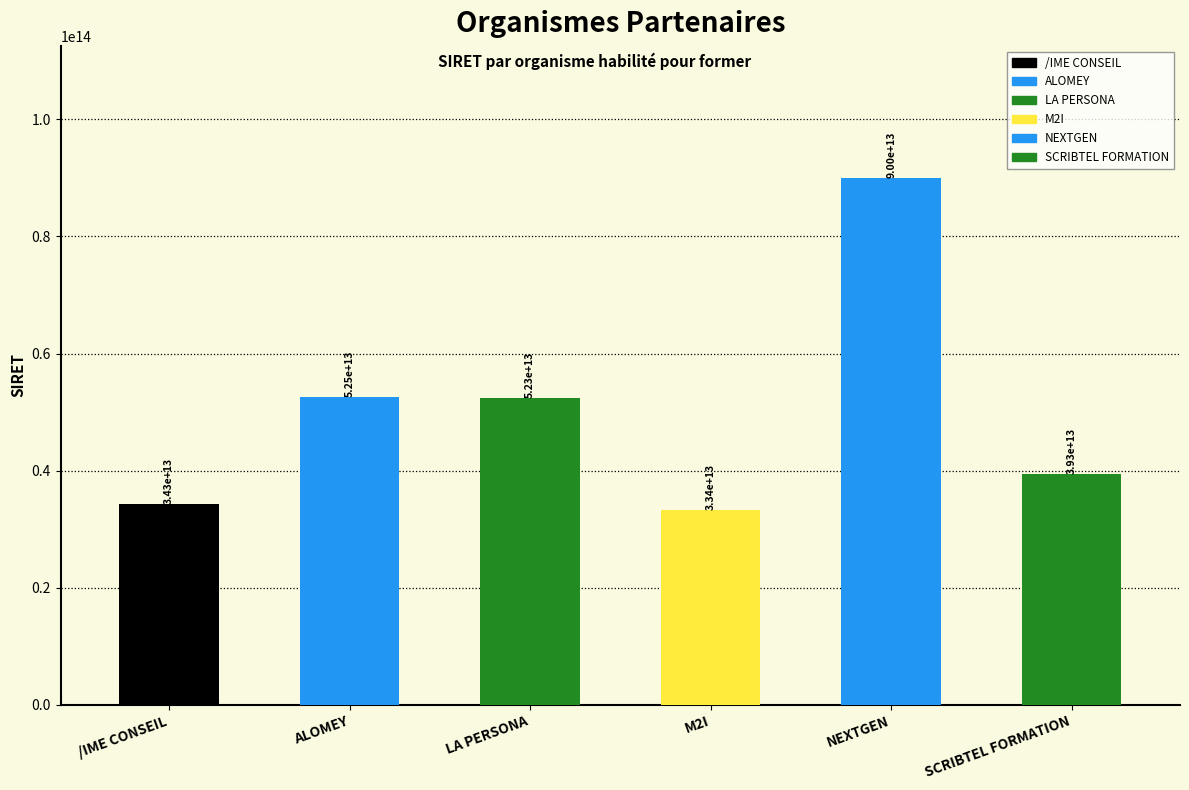

Is it true that the value at ALOMEY is 52517240900035?

True